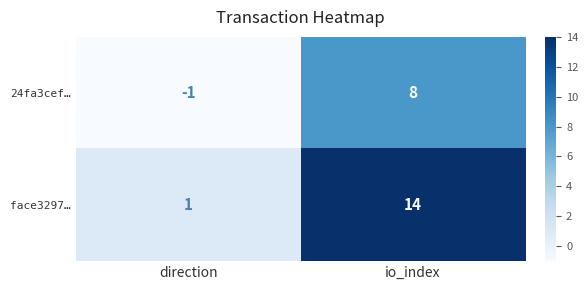

Reading left to right, list all the values displayed in this chart.

24fa3cef…: direction=-1	io_index=8
face3297…: direction=1	io_index=14